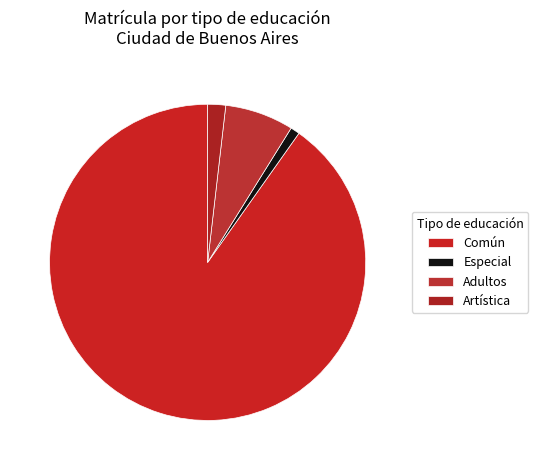

To the nearest percent, what portion does Especial represent?

1%